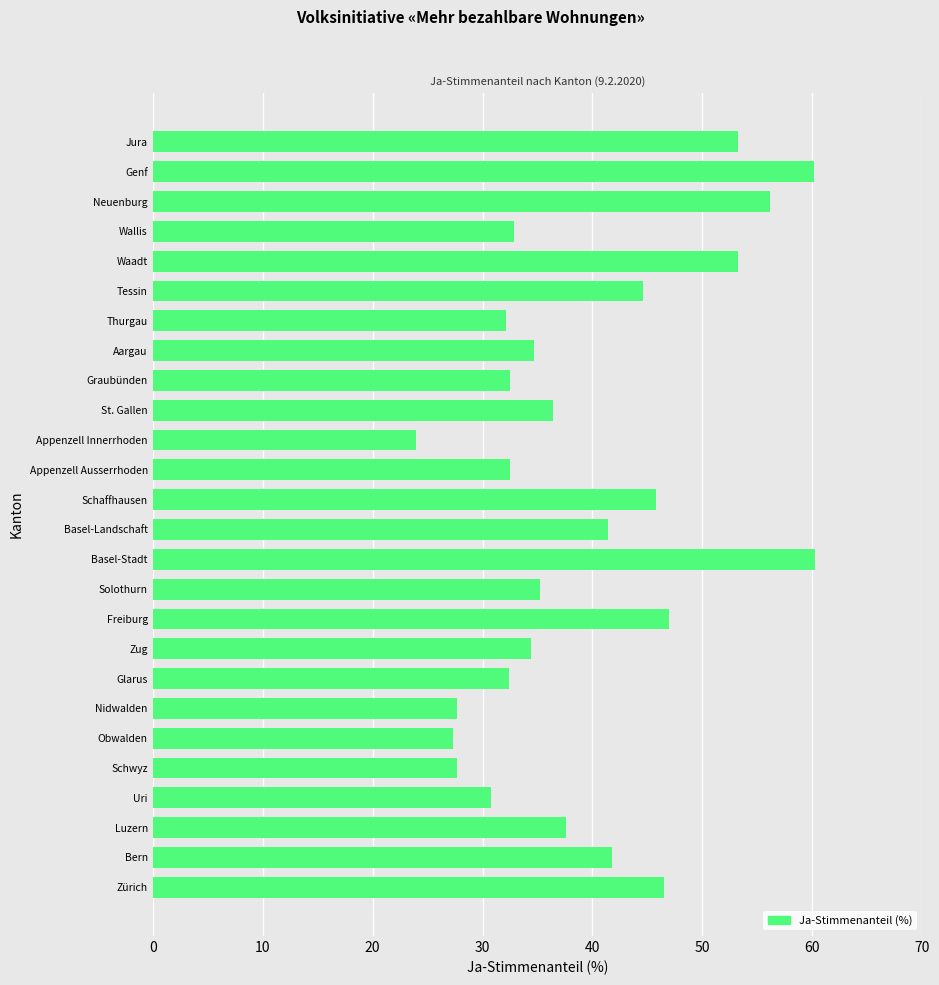

What is the difference between the maximum and second lowest values?

32.9